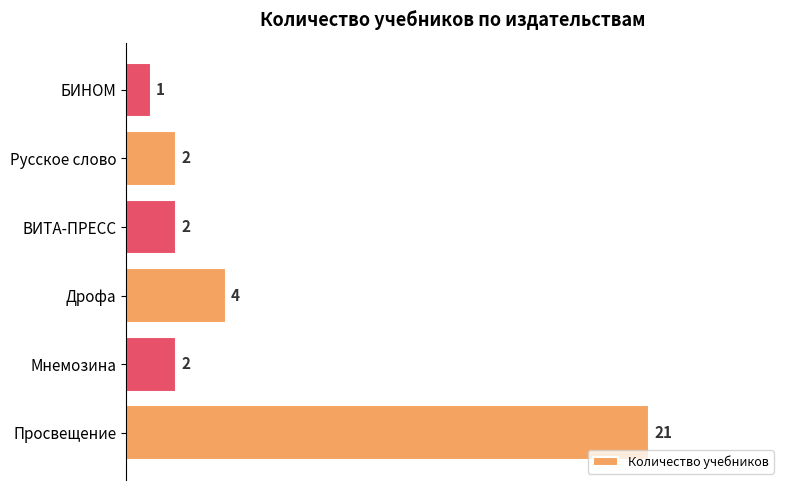

What is the change in value from Просвещение to Русское слово?

-19